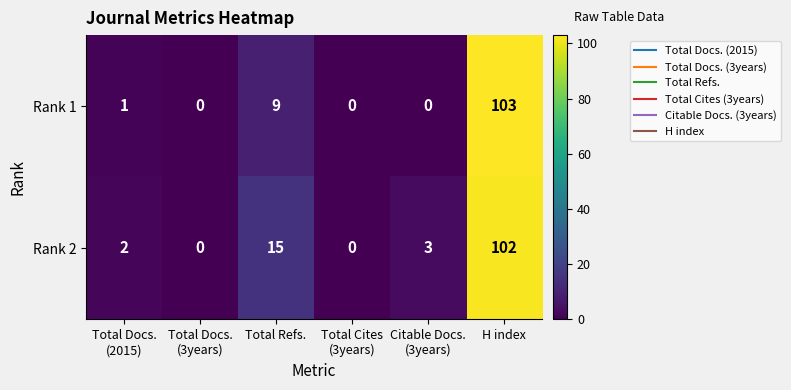

Which category has the highest value in the Rank 2 series?

H index